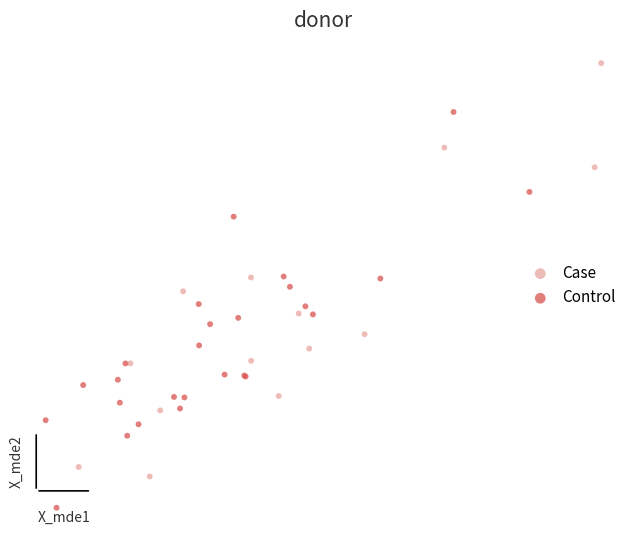

Which series reaches the minimum Y coordinate?

Control